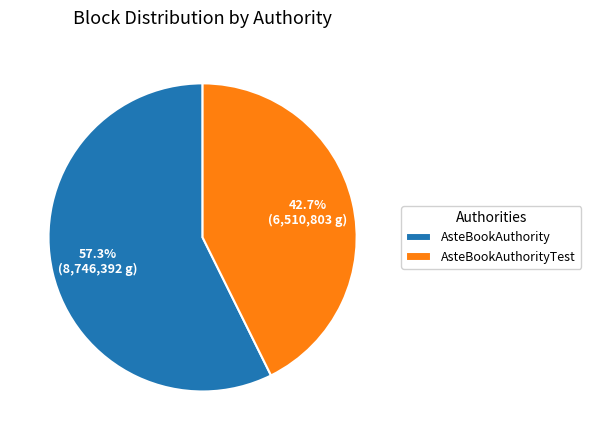

Rank the categories by value from highest to lowest.

AsteBookAuthority, AsteBookAuthorityTest